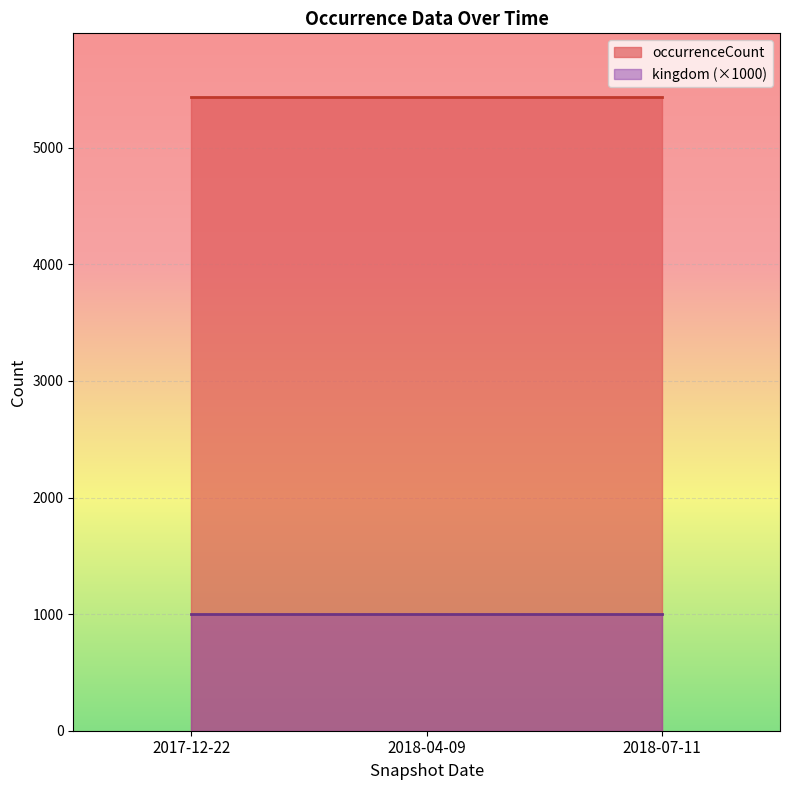

At which label is occurrenceCount closest to 5438?

2017-12-22